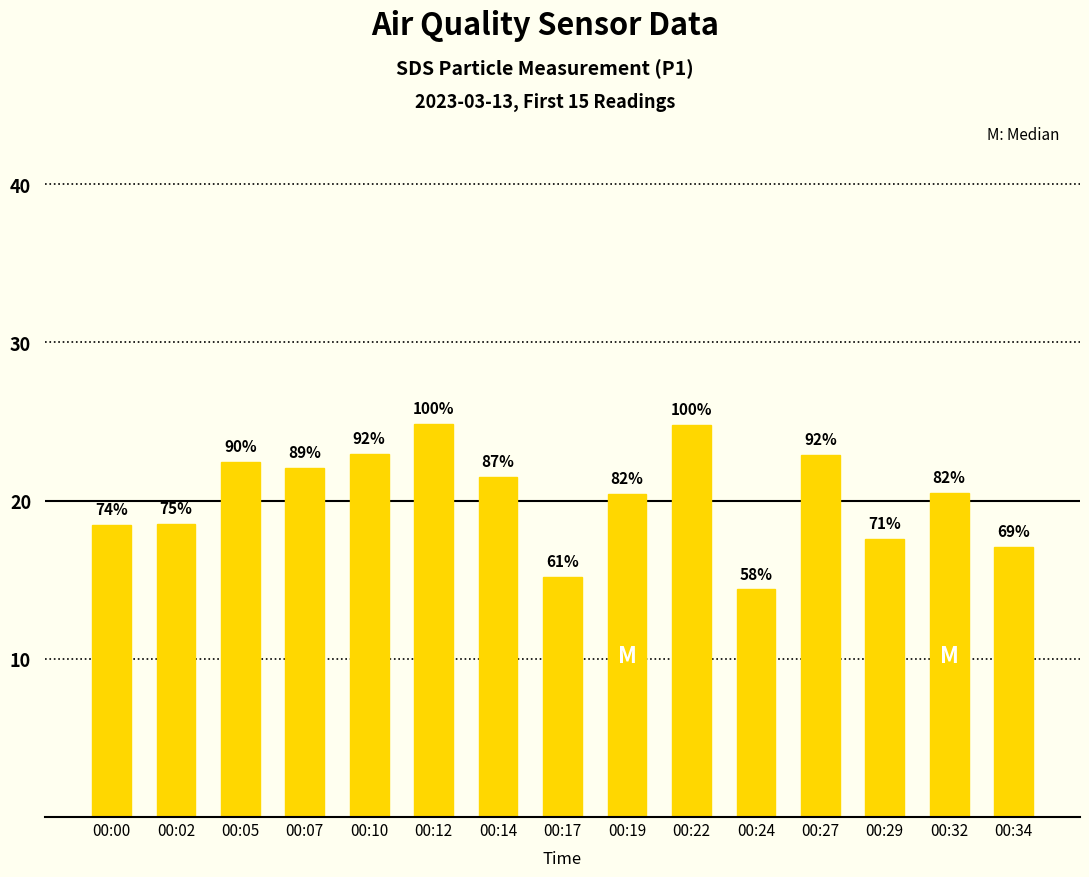

What is the sum of all values?

303.6